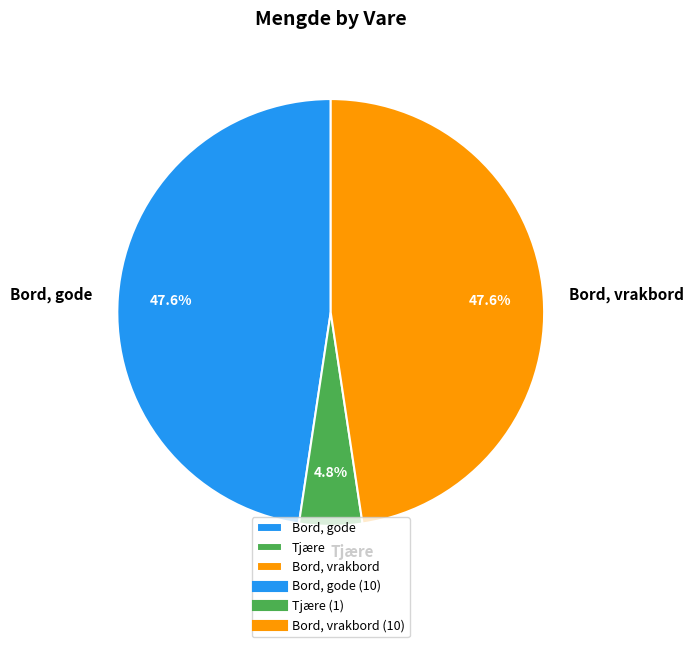

Which category has the smallest portion of the pie?

Tjære